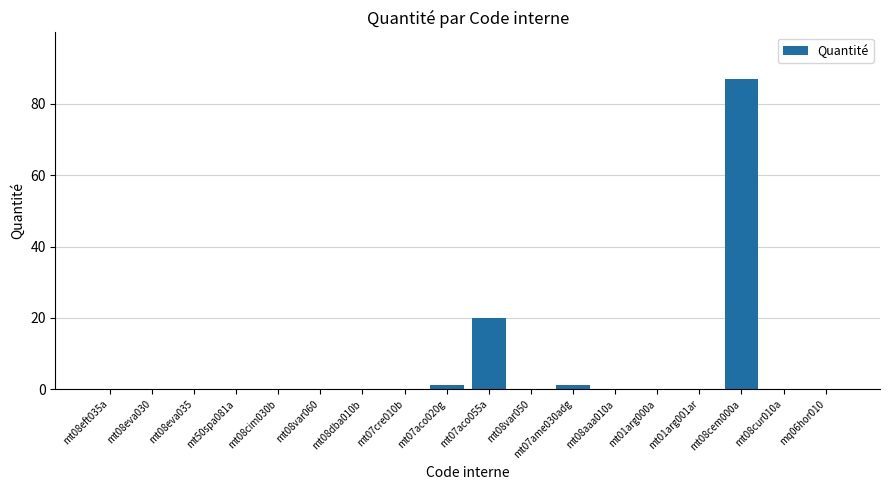

What is the sum of all values?

110.0